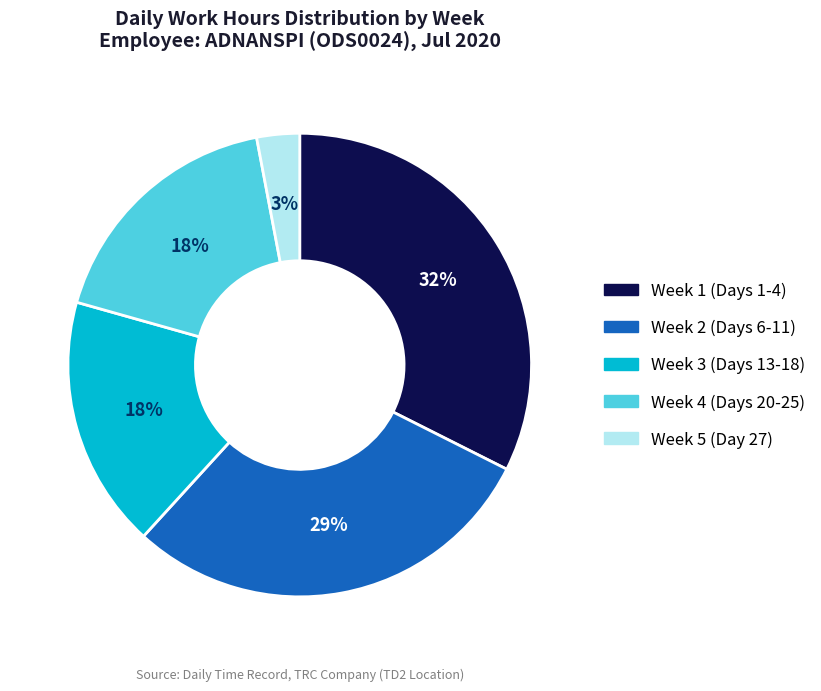

Is there a majority slice in this chart?

No